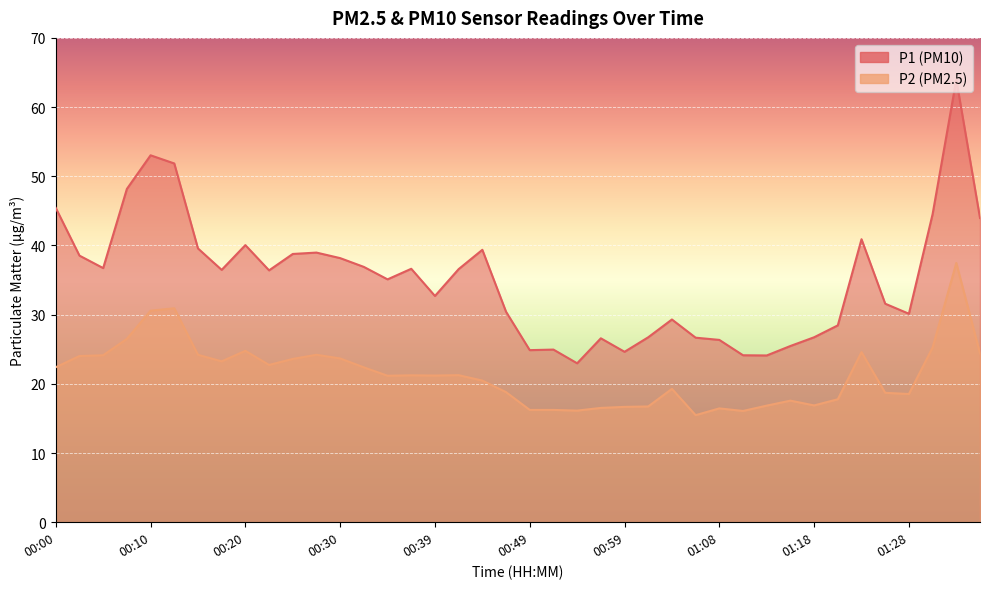

What position from the right is 01:26?

5